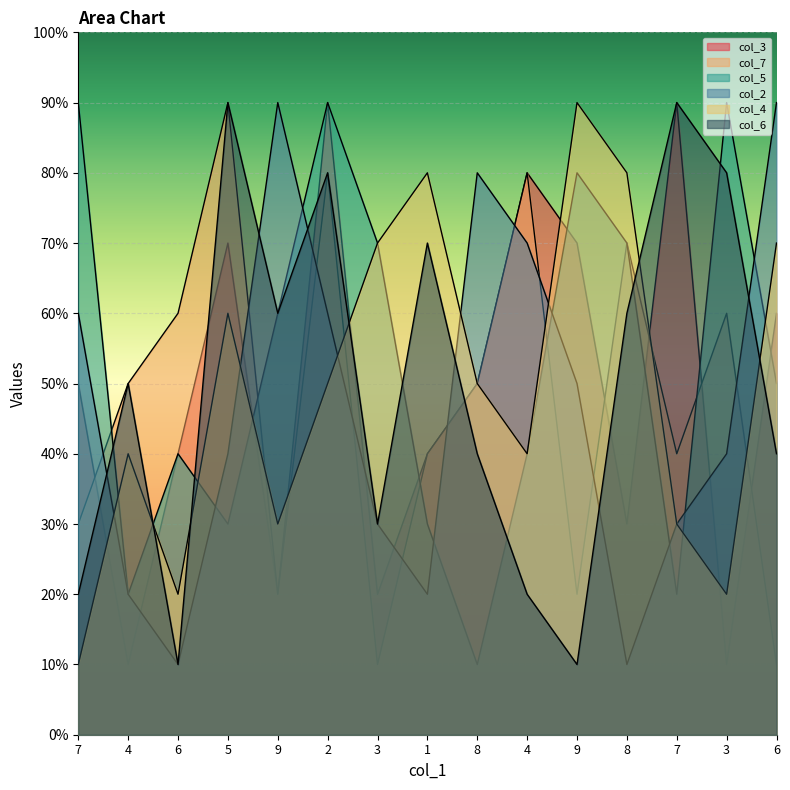

Reading left to right, list all the values displayed in this chart.

col_3: 7=5	4=1	6=4	5=7	9=2	2=9	3=2	1=4	8=5	4=8	9=7	8=3	7=9	3=1	6=6
col_7: 7=3	4=5	6=6	5=9	9=2	2=8	3=1	1=4	8=5	4=8	9=2	8=7	7=4	3=6	6=1
col_5: 7=9	4=2	6=4	5=3	9=6	2=9	3=7	1=3	8=1	4=4	9=8	8=7	7=2	3=9	6=5
col_2: 7=6	4=2	6=1	5=4	9=9	2=6	3=3	1=2	8=8	4=7	9=5	8=1	7=3	3=4	6=9
col_4: 7=1	4=4	6=2	5=6	9=3	2=5	3=7	1=8	8=5	4=4	9=9	8=8	7=3	3=2	6=7
col_6: 7=2	4=5	6=1	5=9	9=6	2=8	3=3	1=7	8=4	4=2	9=1	8=6	7=9	3=8	6=4